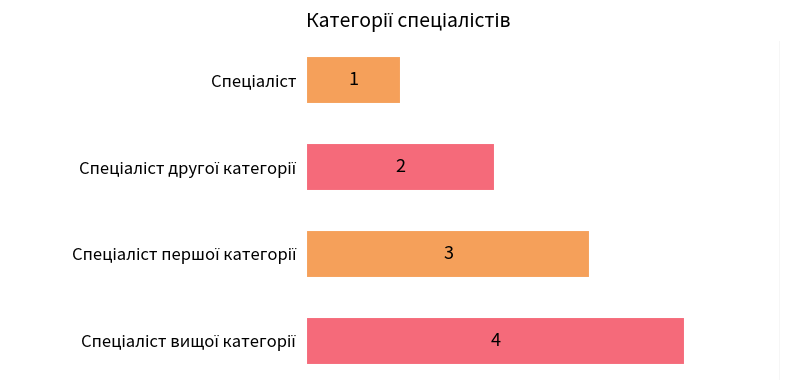

How many values are between 2 and 4?

3